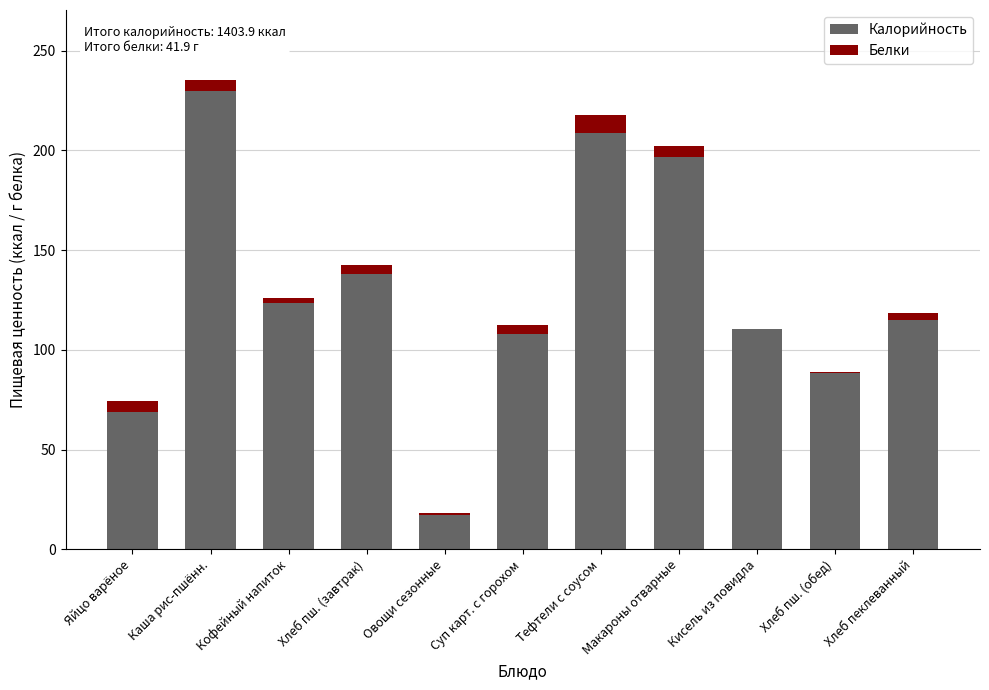

What are all the series names shown in the legend?

Калорийность, Белки